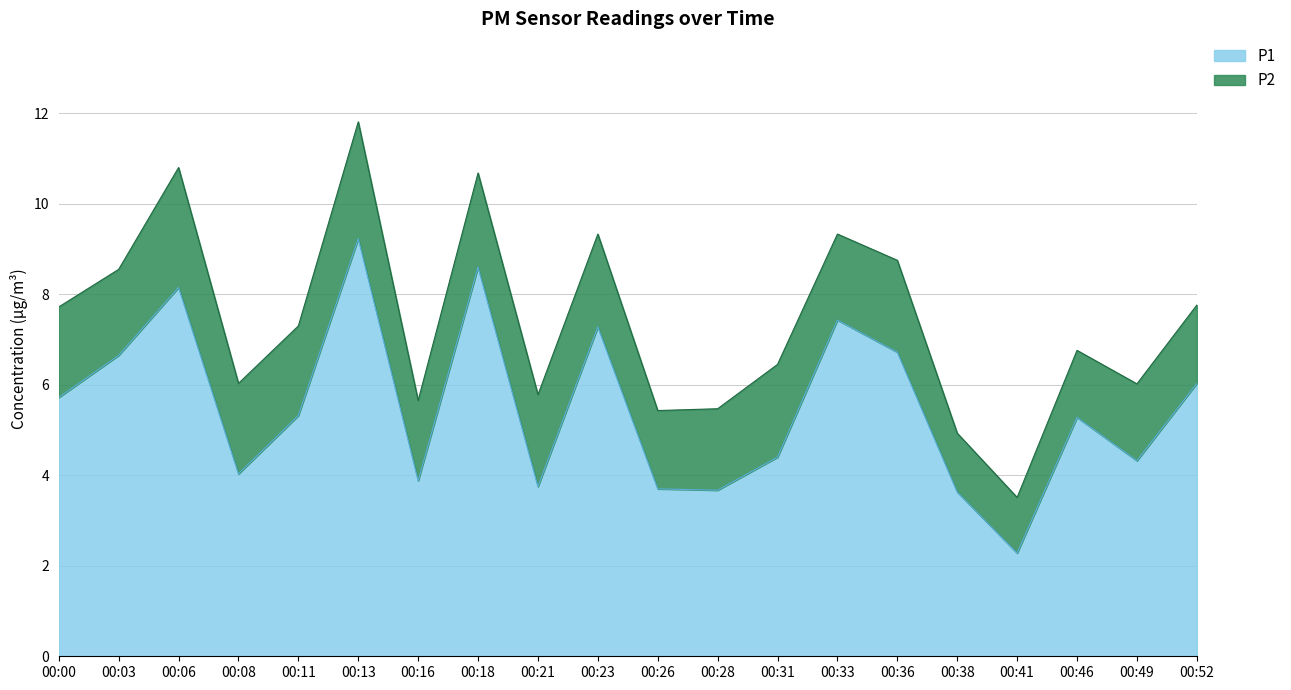

At which category is the sum across all series the highest?

00:13